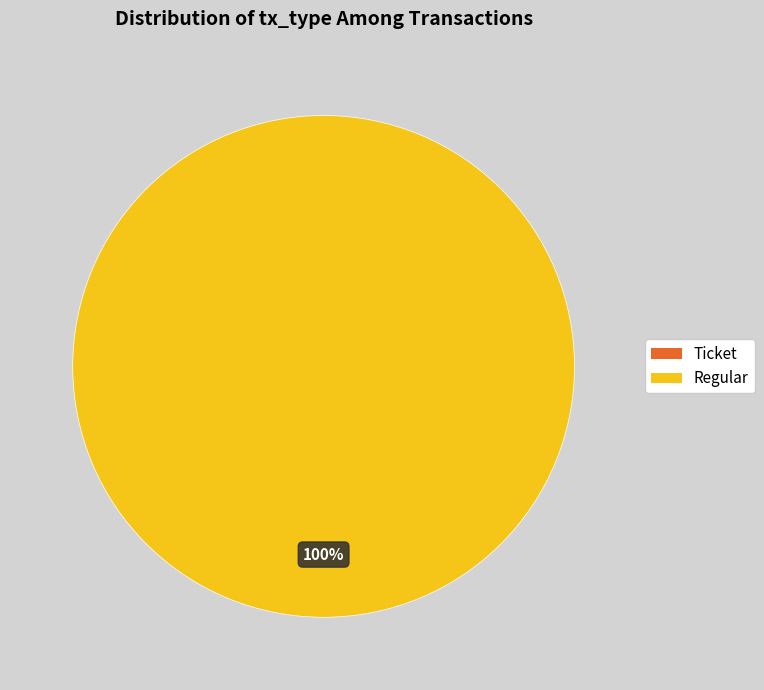

Does any single category account for the majority?

Yes